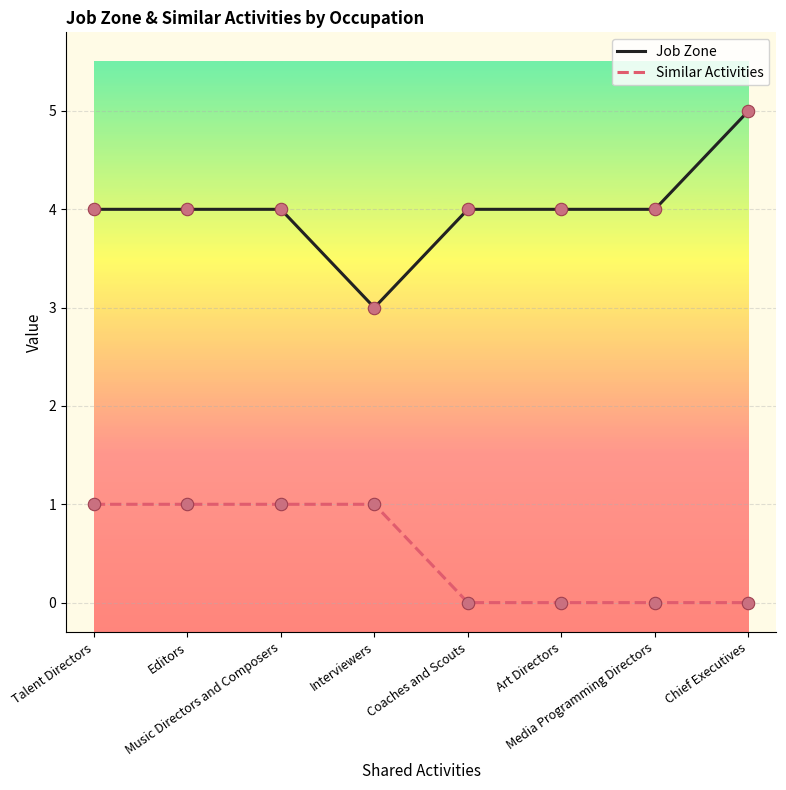

Which series has the largest total across all categories?

Job Zone